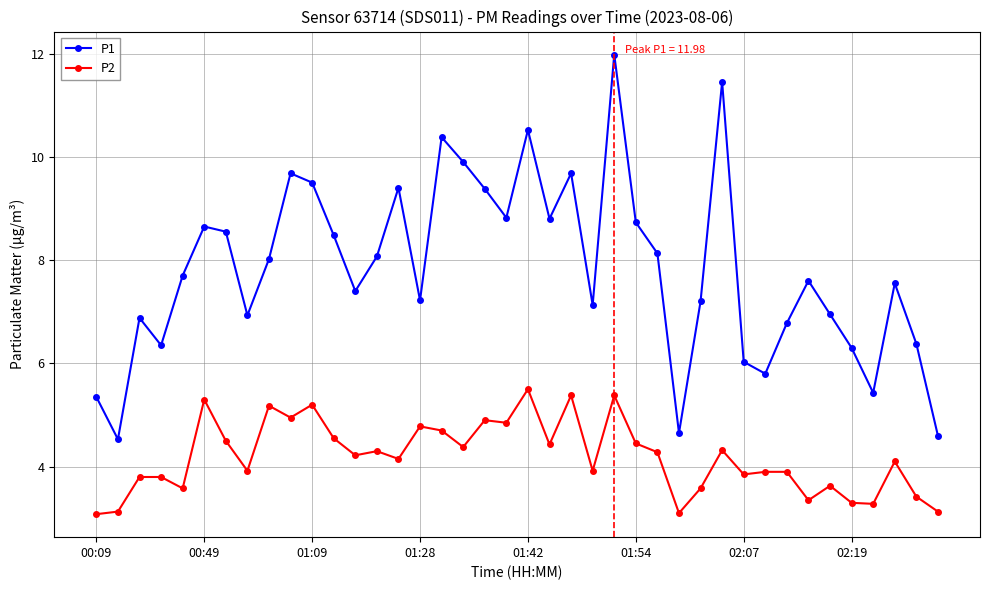

List the series in order of their overall mean, highest first.

P1, P2